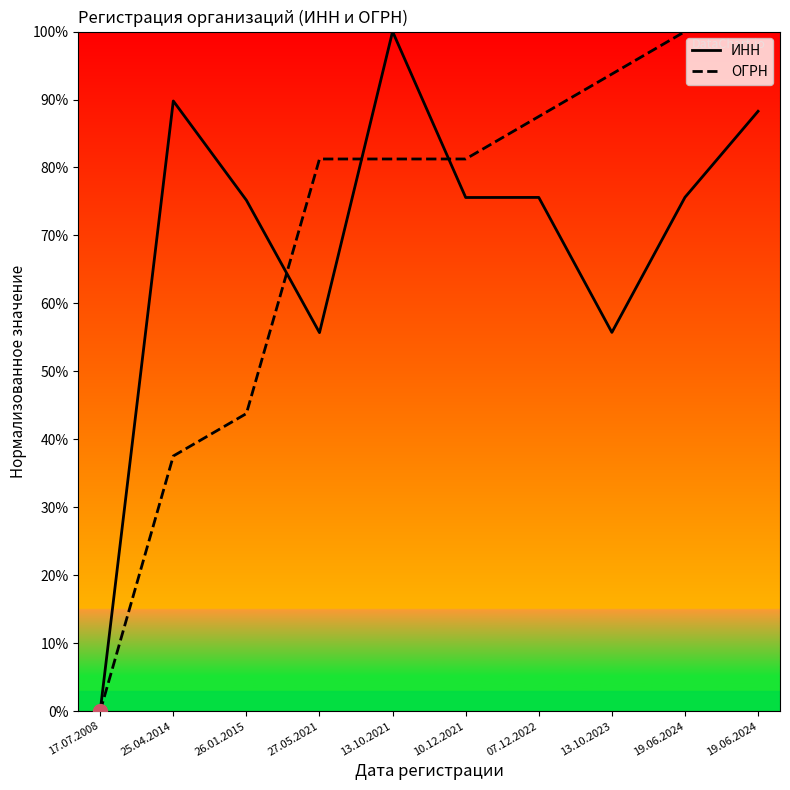

True or false: ОГРН and ИНН cross at least once.

True